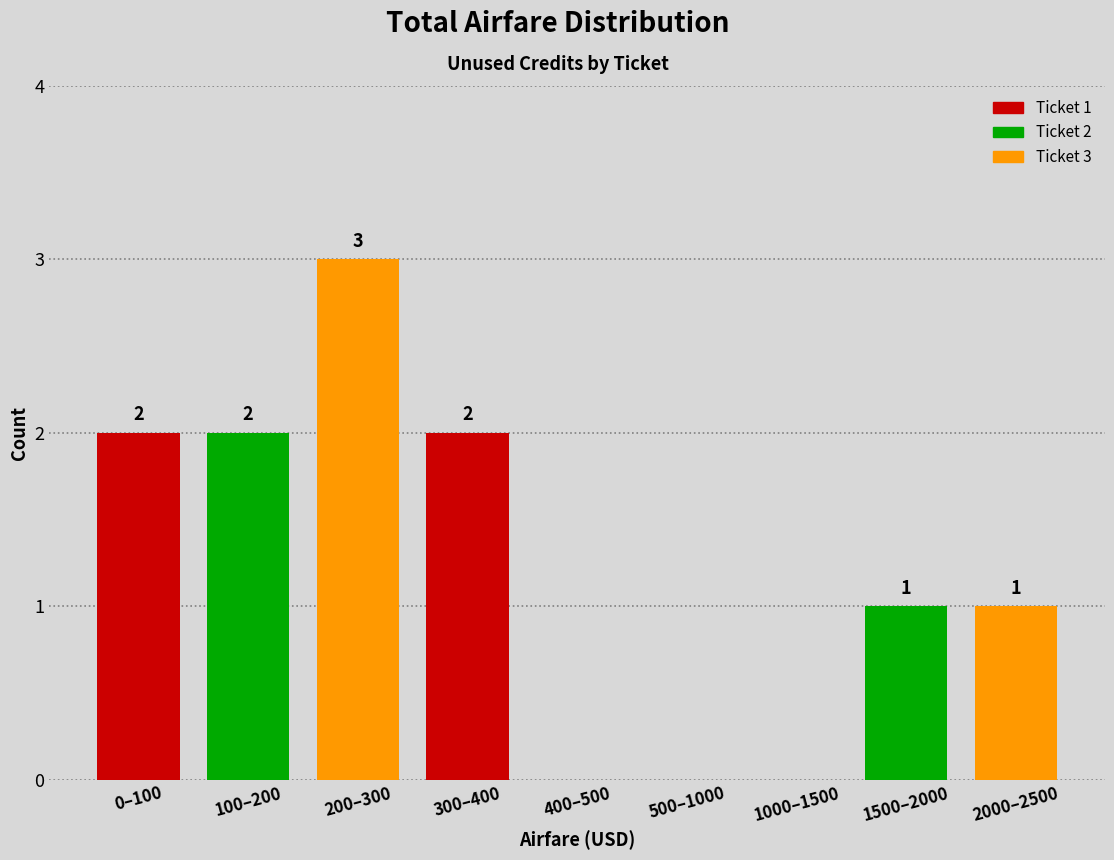

Reading left to right, what are all the values shown in this chart?

0–100=2	100–200=2	200–300=3	300–400=2	400–500=0	500–1000=0	1000–1500=0	1500–2000=1	2000–2500=1